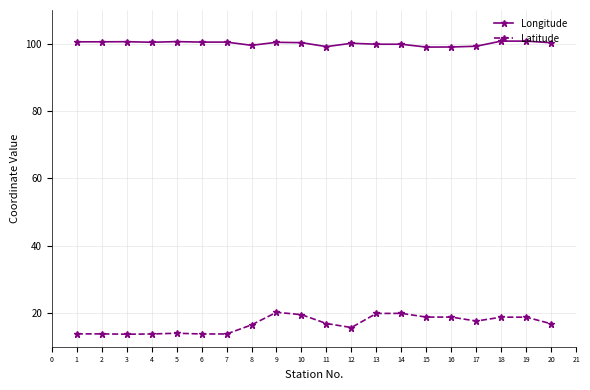

What is the average value of the Longitude series?

100.1